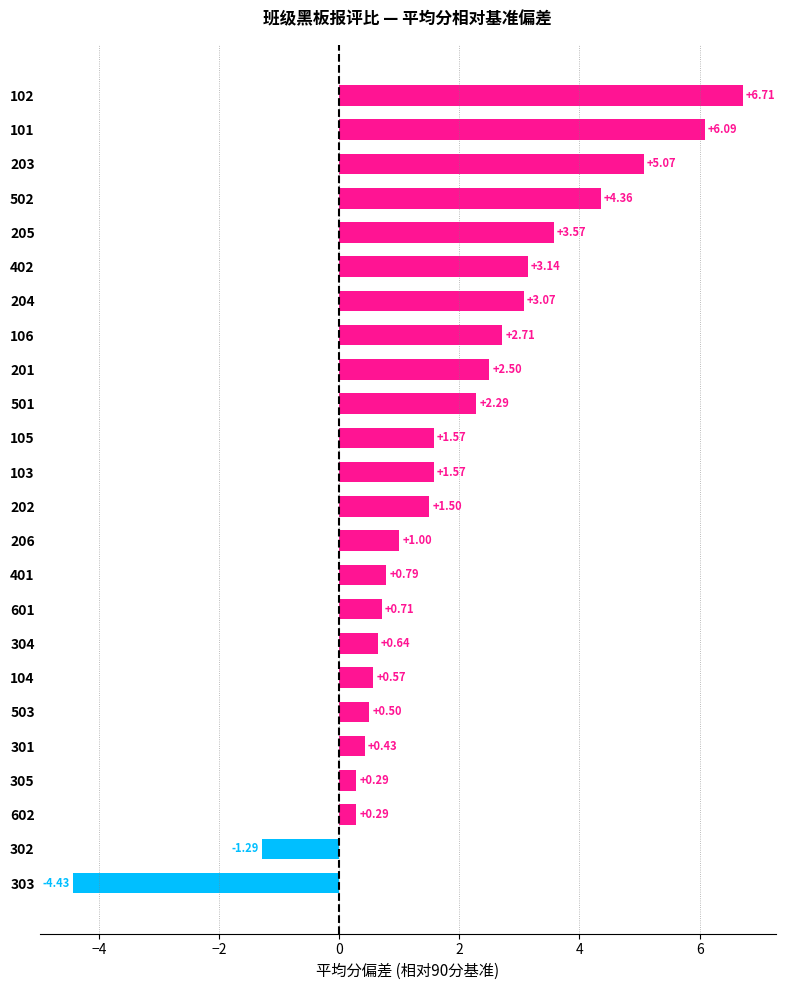

What is the difference between the values at 303 and 104?

5.0